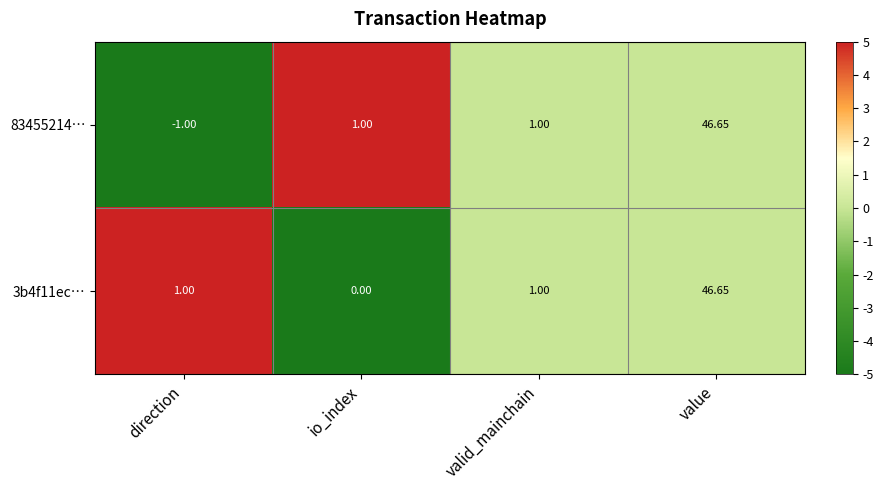

At which category does the chart reach its peak across all series?

value